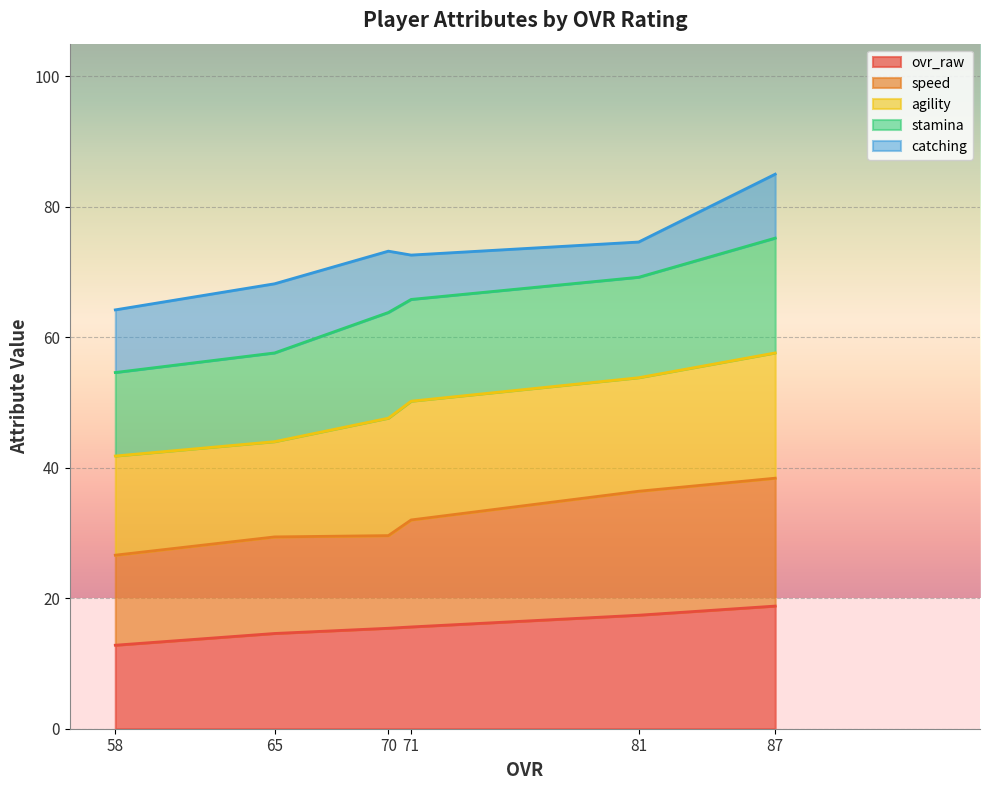

List the labels in order of agility value, smallest first.

65, 58, 81, 70, 71, 87